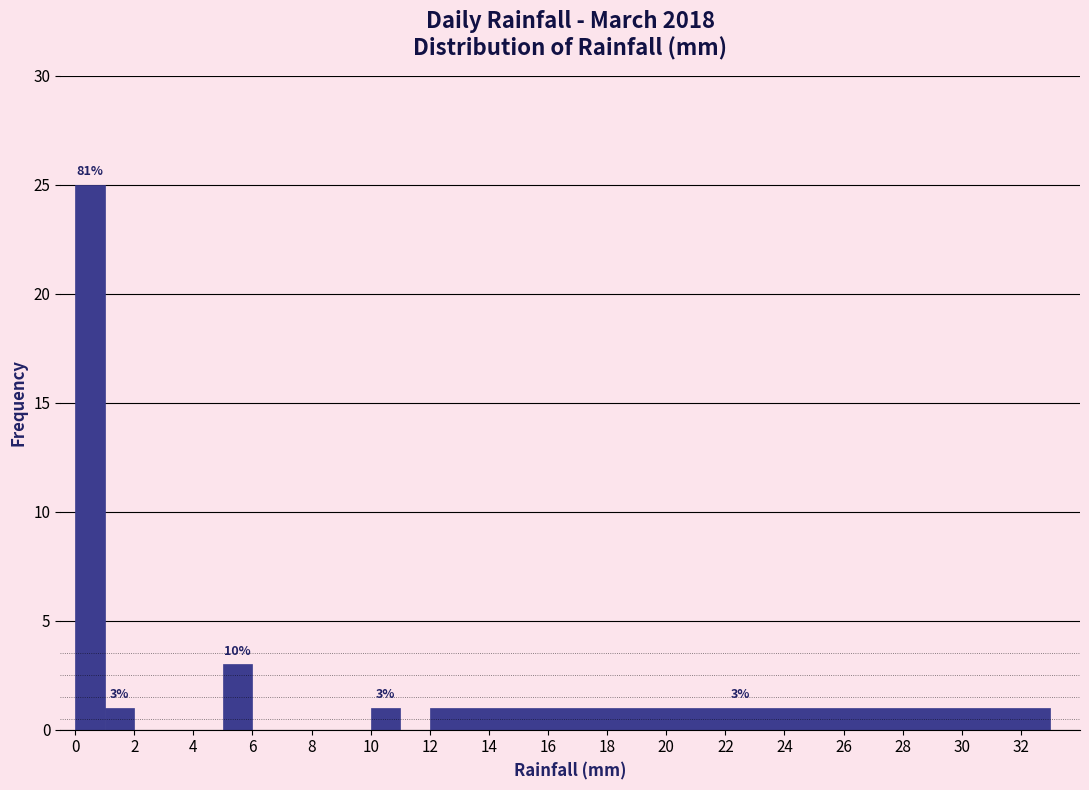

Which range on the x-axis has the tallest bar?

0 to 1